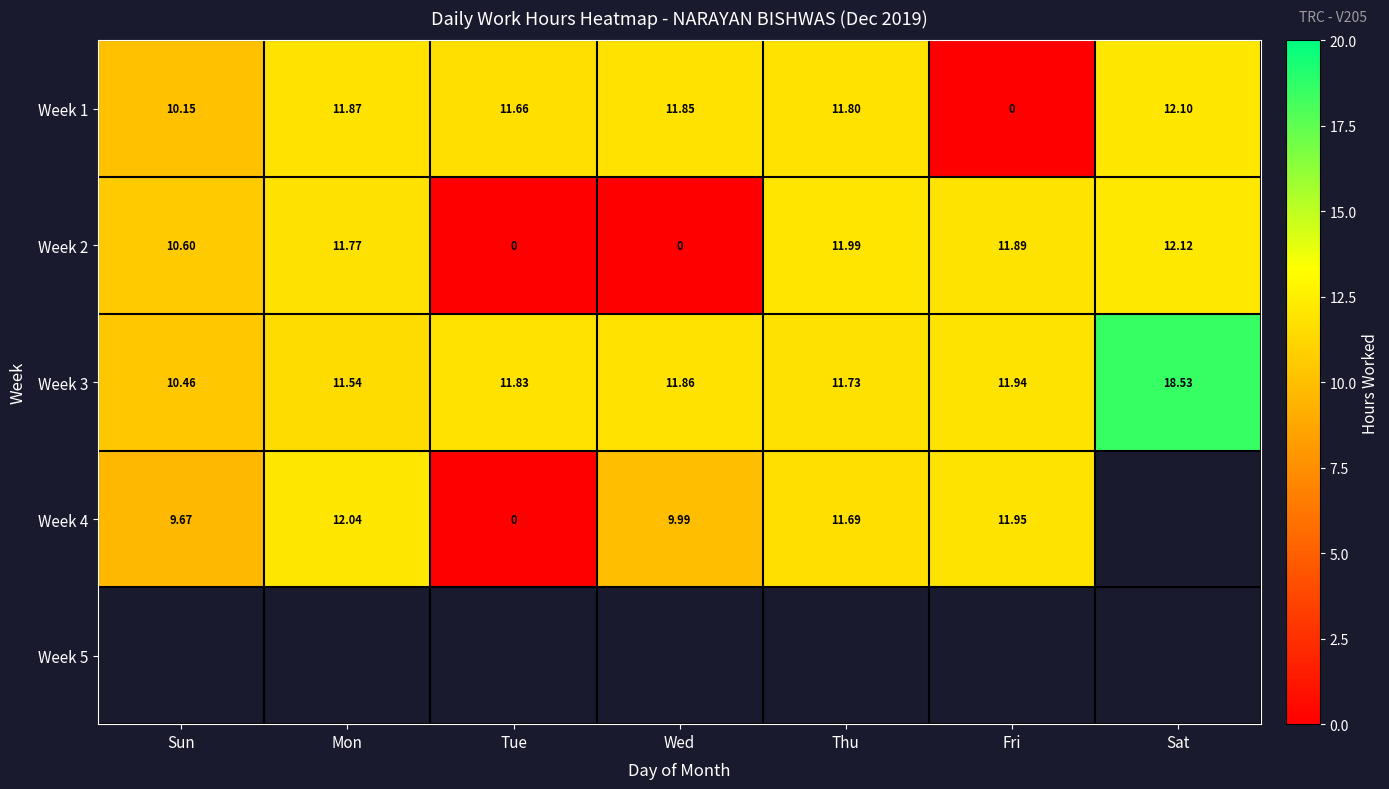

At which category does the chart reach its peak across all series?

Sat